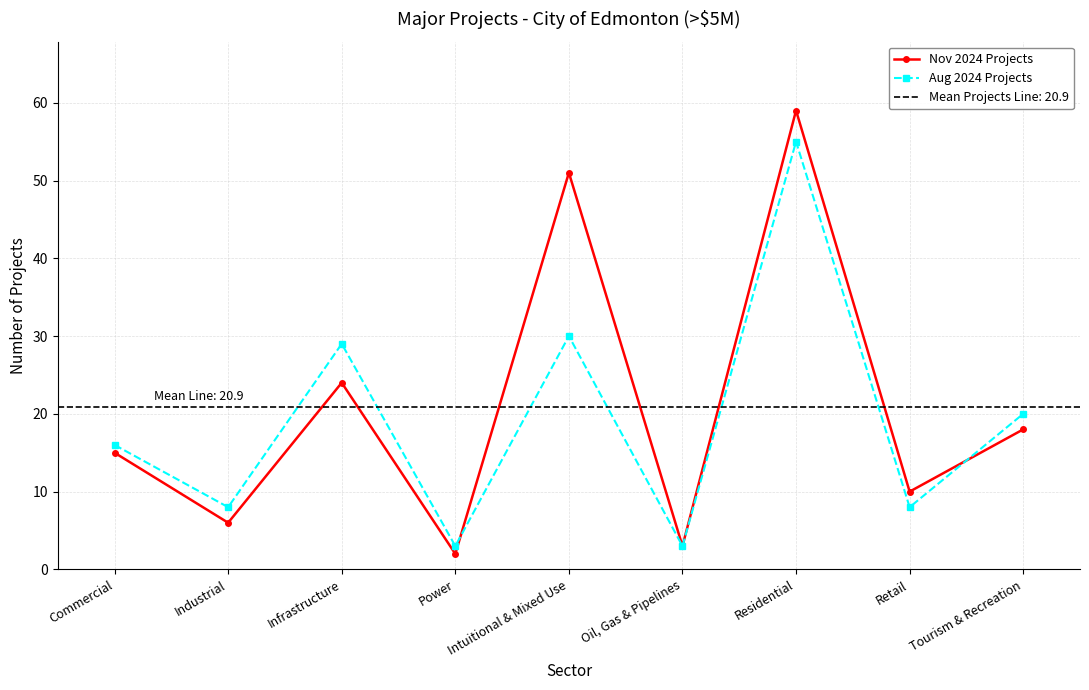

What is the difference between the second highest and minimum values in the Nov 2024 Projects series?

49